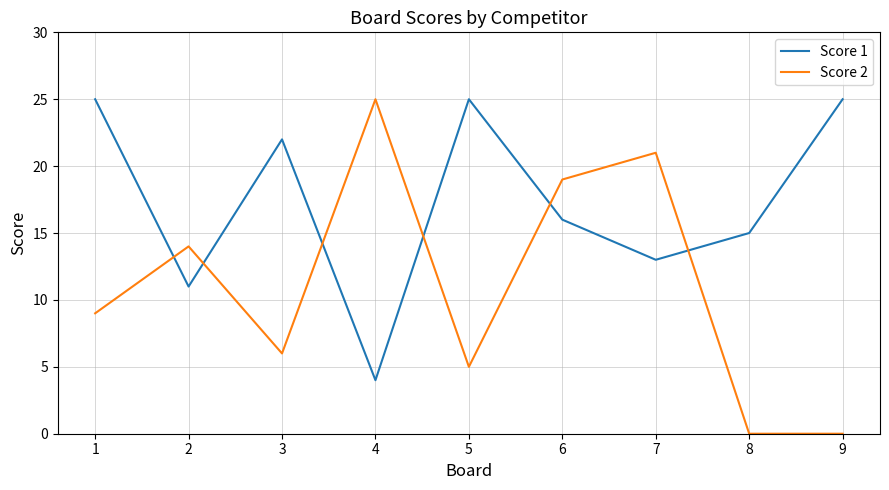

Is it true that Score 2 equals 8 at 7?

False